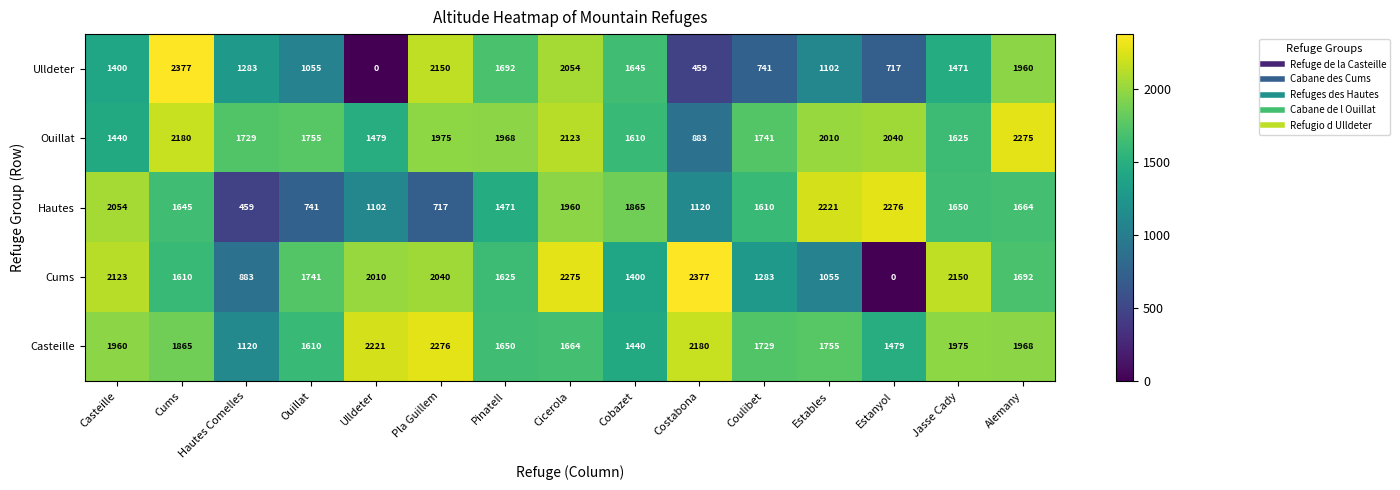

What value does the Casteille series have at Pla Guillem?

2276